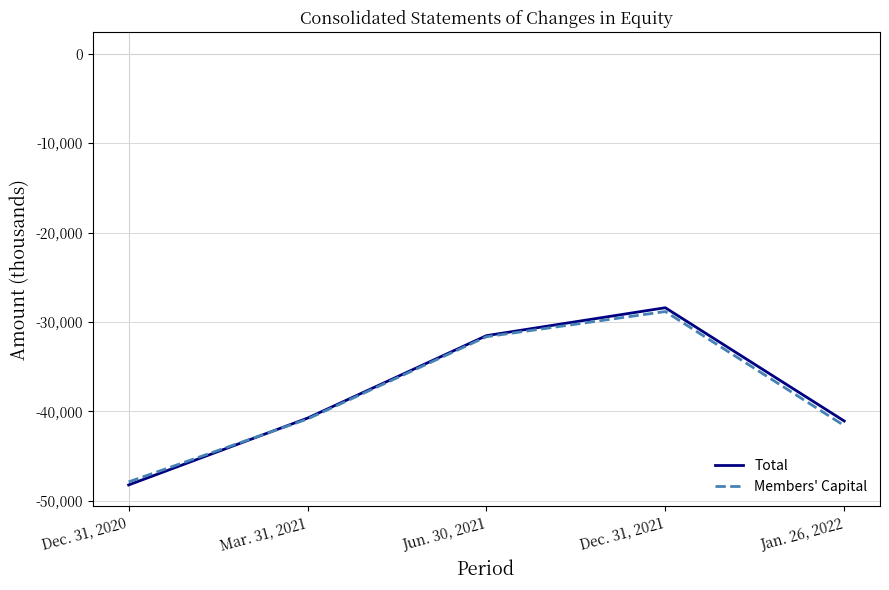

Which category has the lowest value in the Members' Capital series?

Dec. 31, 2020